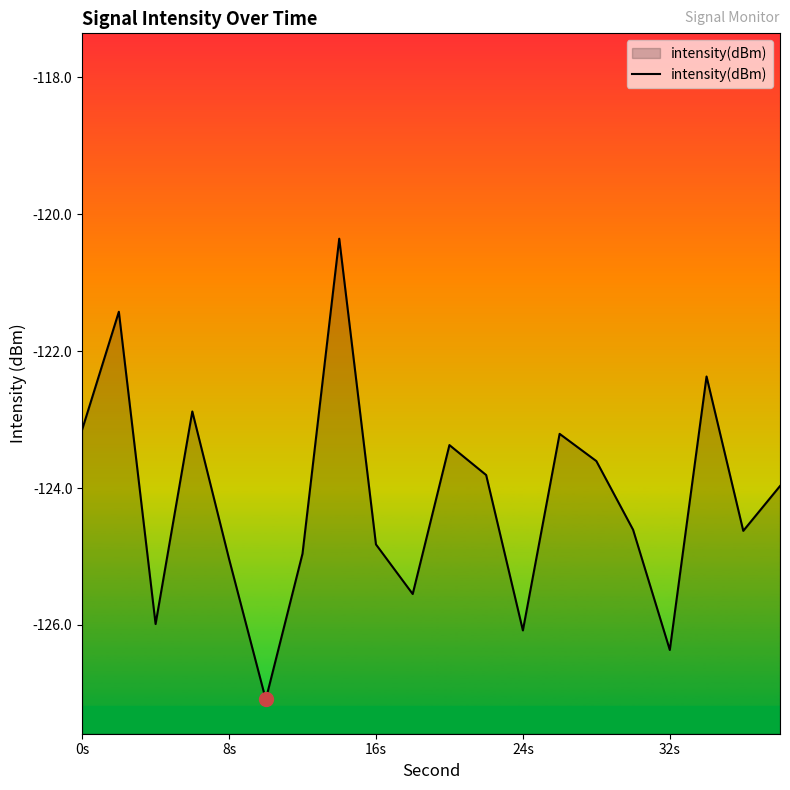

Reading left to right, extract all data points from this chart.

-123.1	-121.4	-126.0	-122.9	-125.0	-127.1	-125.0	-120.4	-124.8	-125.5	-123.4	-123.8	-126.1	-123.2	-123.6	-124.6	-126.4	-122.4	-124.6	-124.0